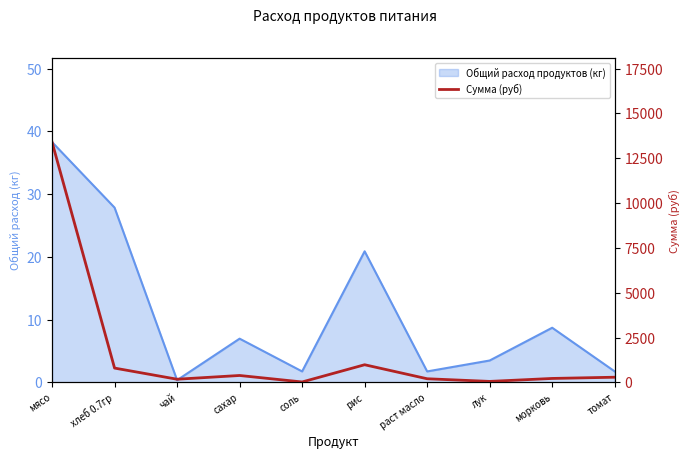

What is the sum of all values?

16508.1